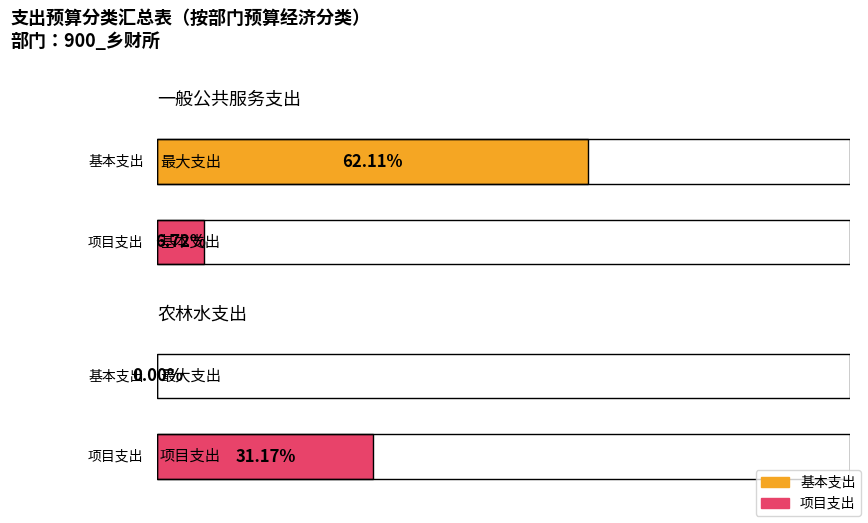

How many bars are there in total?

4